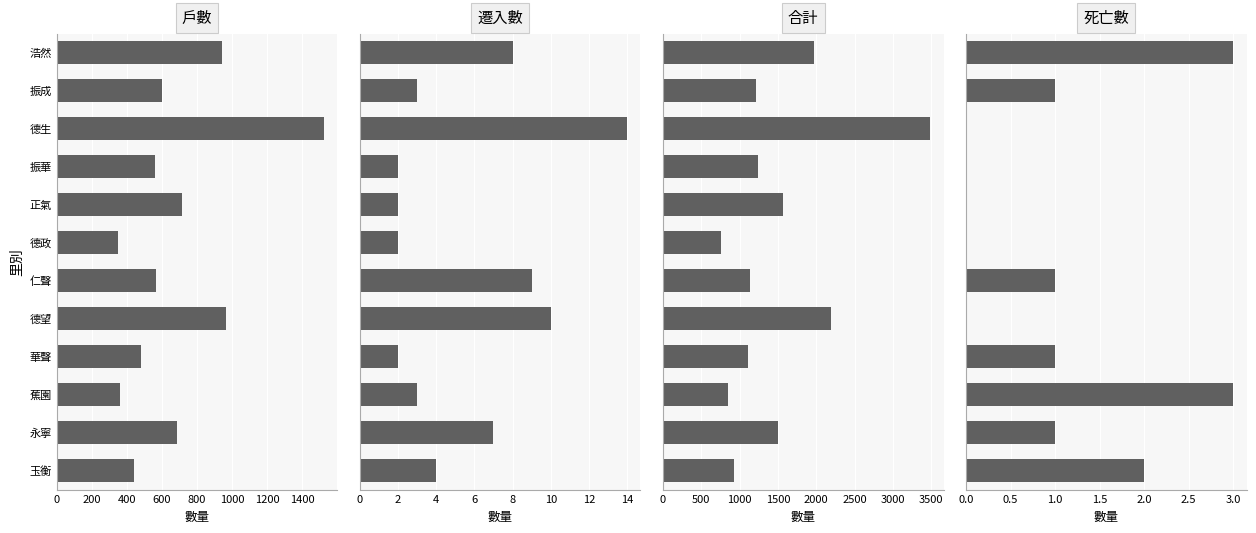

At 浩然, list the series in order from largest to smallest.

合計, 戶數, 遷入數, 死亡數